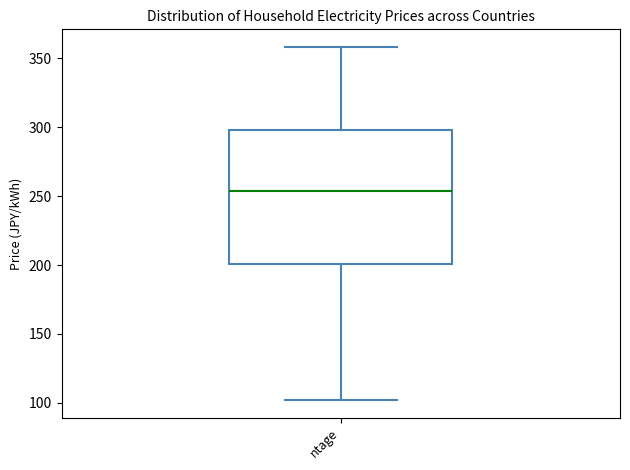

Where does the median line of the box for ntage sit on the y-axis? The values are not printed on the chart, so give them approximately, as read against the axis.

255